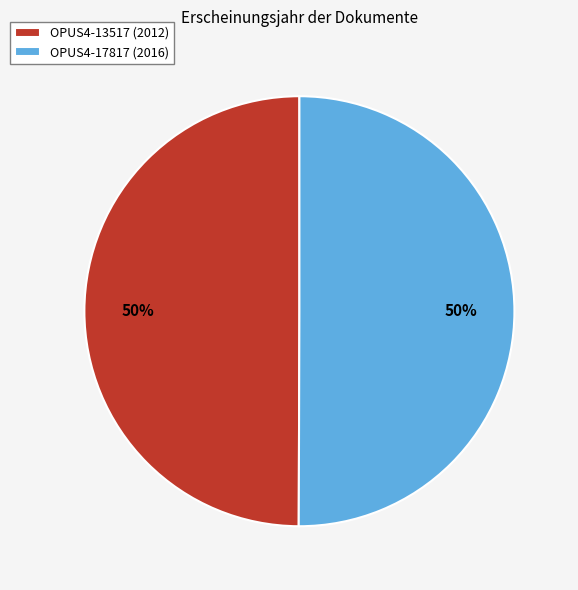

To the nearest percent, what is the combined percentage of OPUS4-13517 (2012) and OPUS4-17817 (2016)?

100%